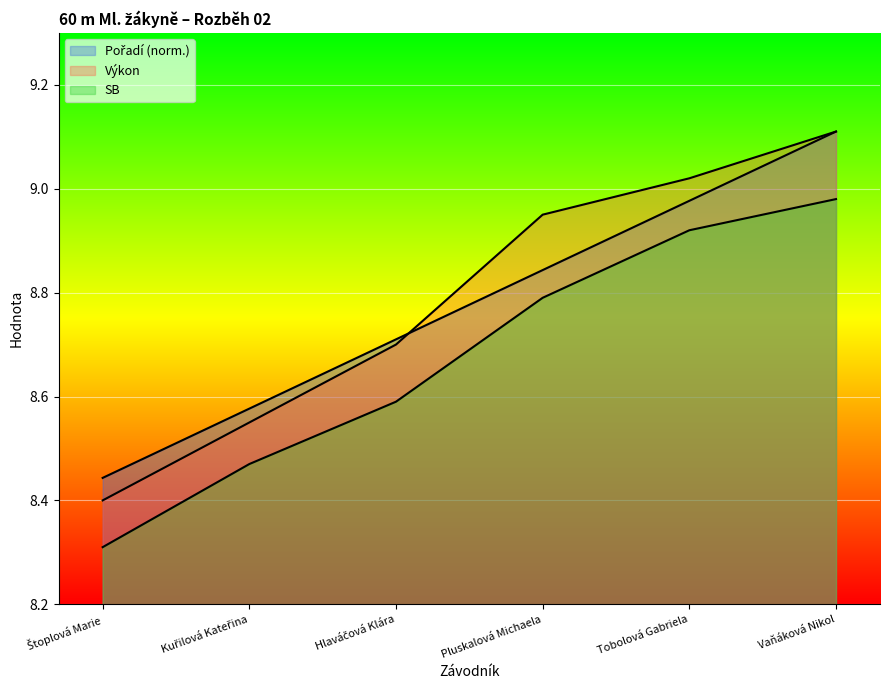

What is the label of the 5th point from the left?

Tobolová Gabriela